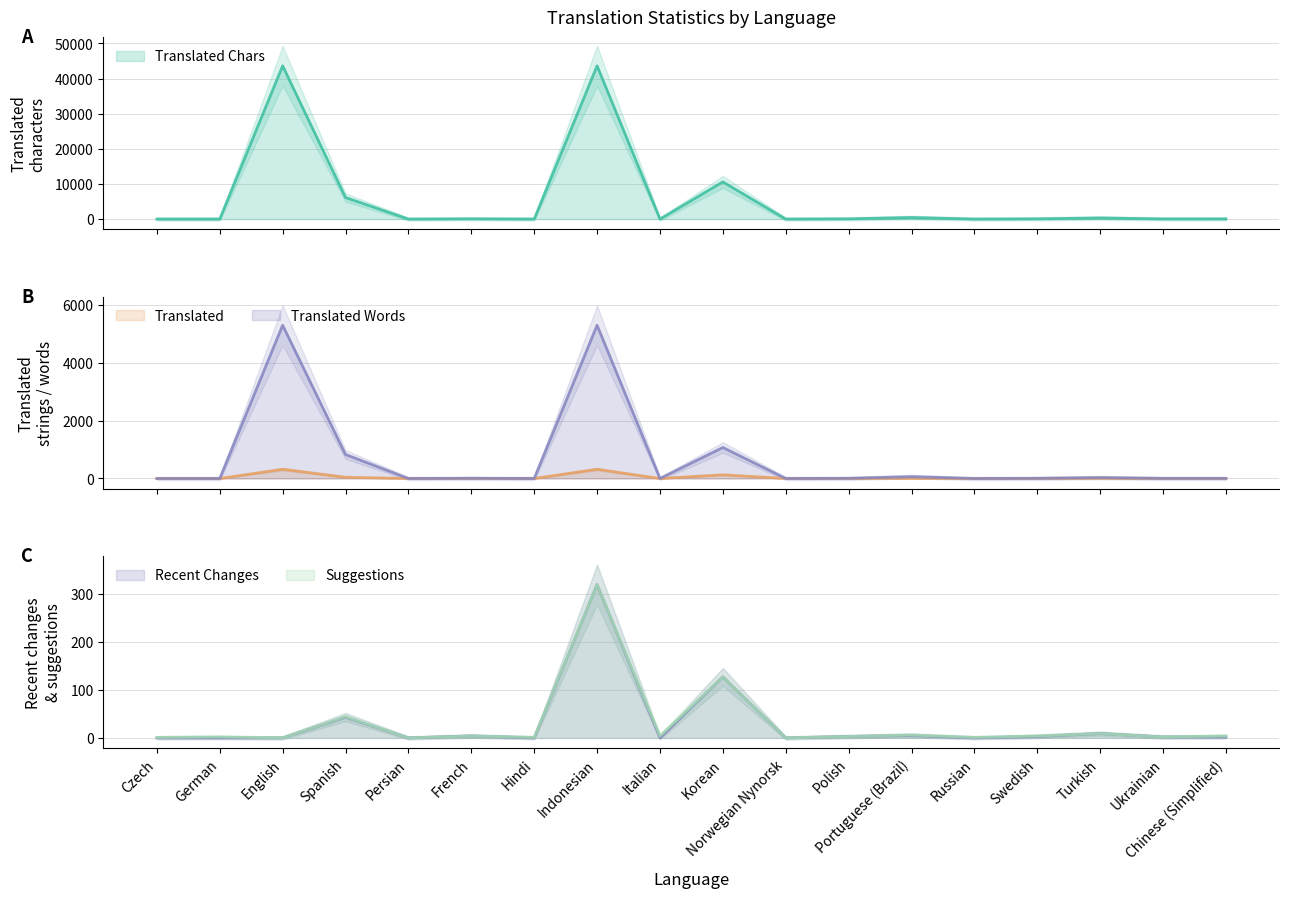

The value of recent_changes at Chinese (Simplified) is 2. True or false?

True